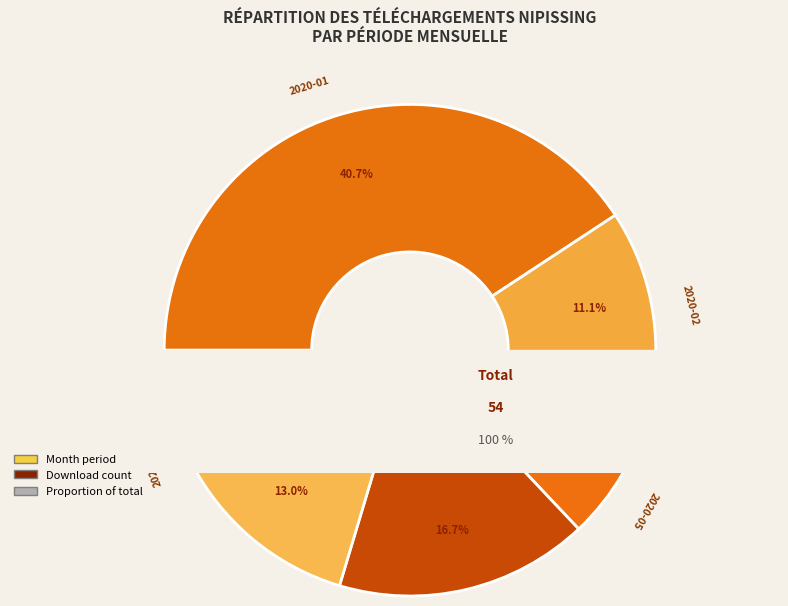

Which category has the smallest portion of the pie?

2020-04